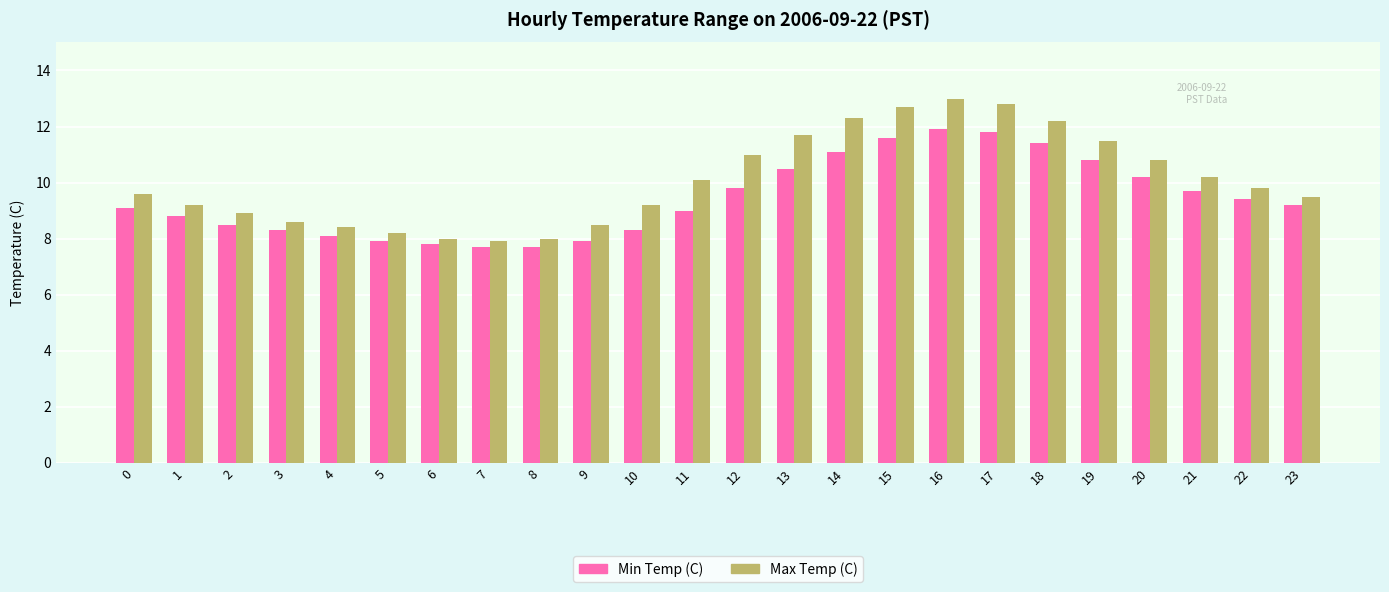

What is the total value across all series at 5?

16.1